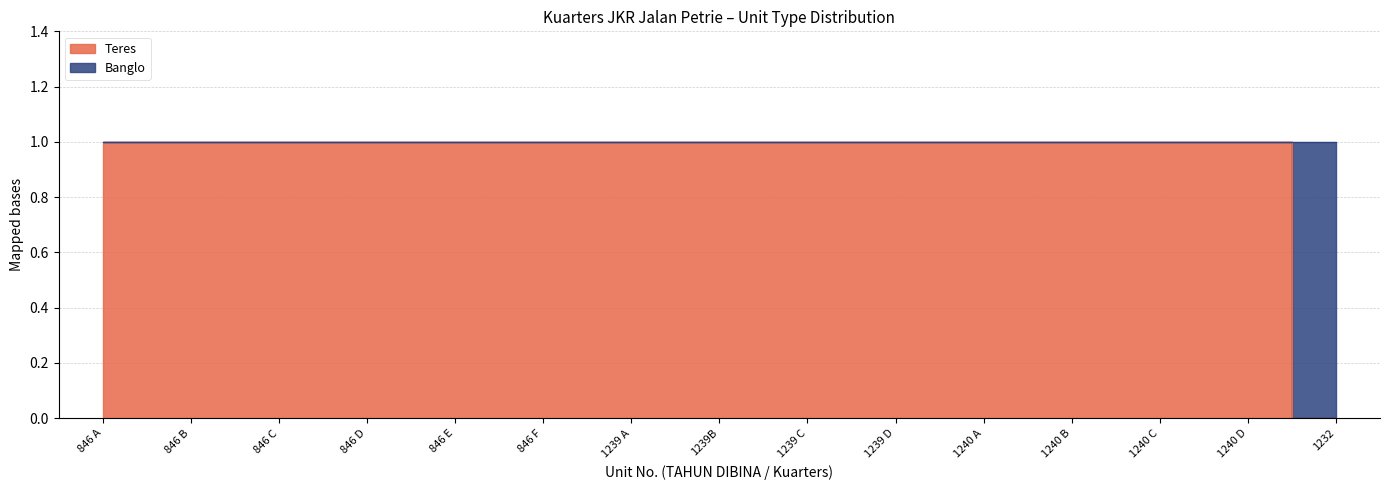

The value at 1232 is 0. True or false?

True